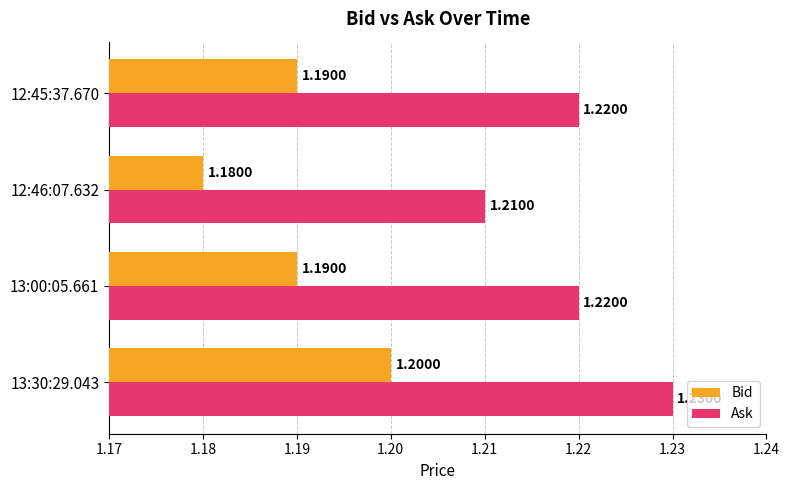

Rank the series at 12:45:37.670 from highest to lowest value.

Ask, Bid